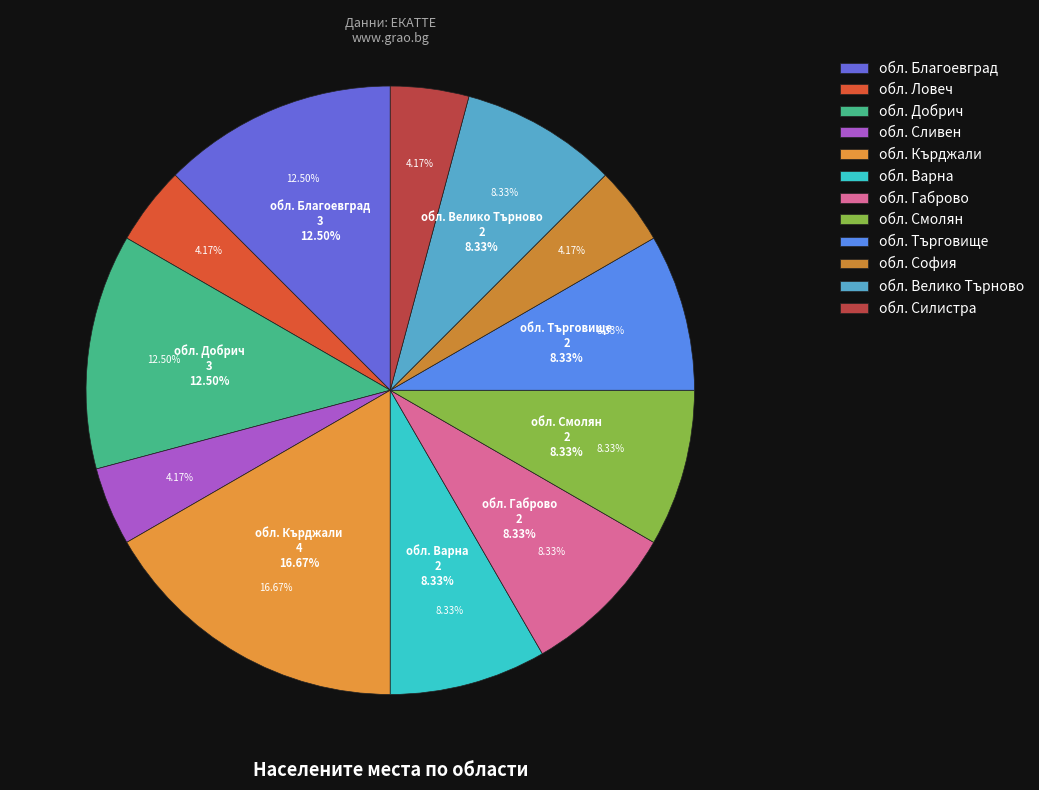

Rank the categories by value from highest to lowest.

обл. Кърджали, обл. Благоевград, обл. Добрич, обл. Варна, обл. Габрово, обл. Смолян, обл. Търговище, обл. Велико Търново, обл. Ловеч, обл. Сливен, обл. София, обл. Силистра